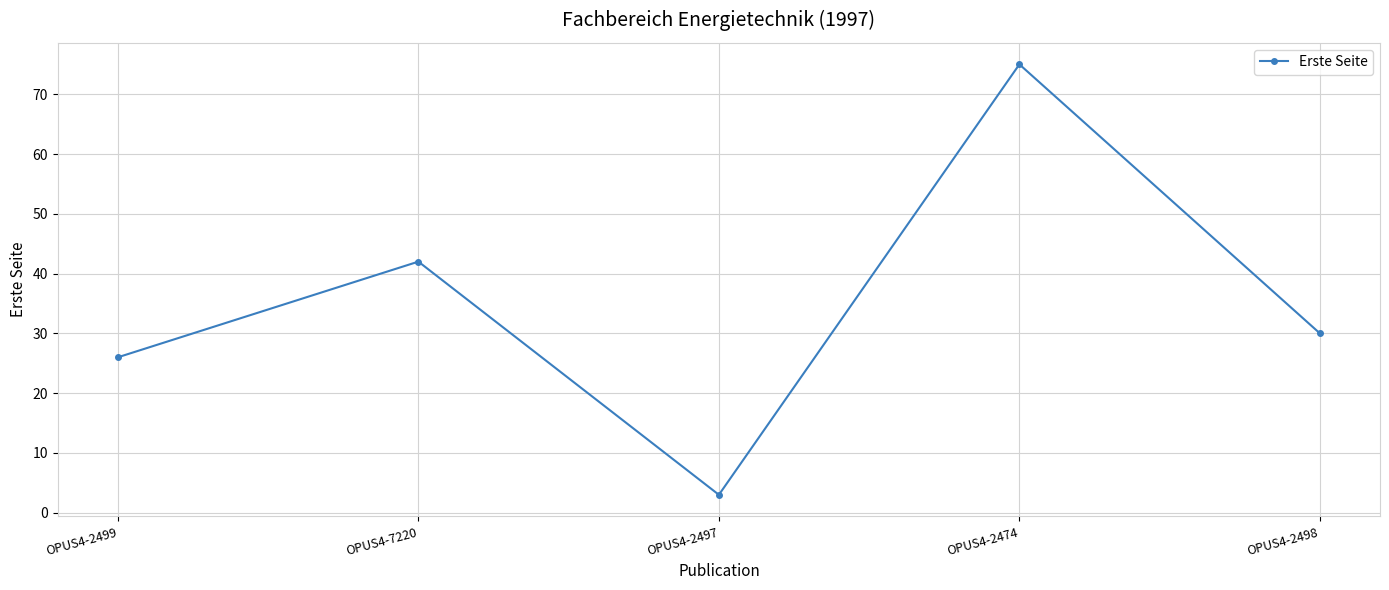

Does the chart display data point markers on the line(s)?

Yes